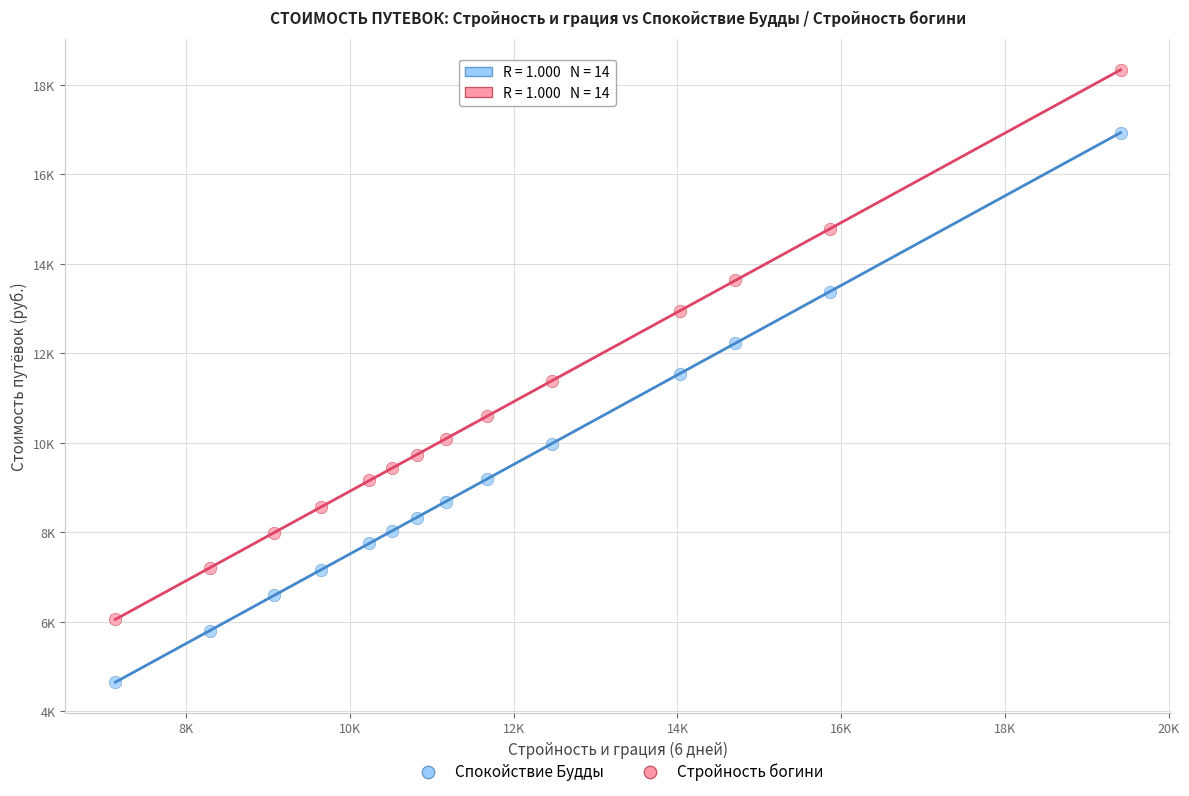

What are all the series names shown in the legend?

Спокойствие Будды, Стройность богини